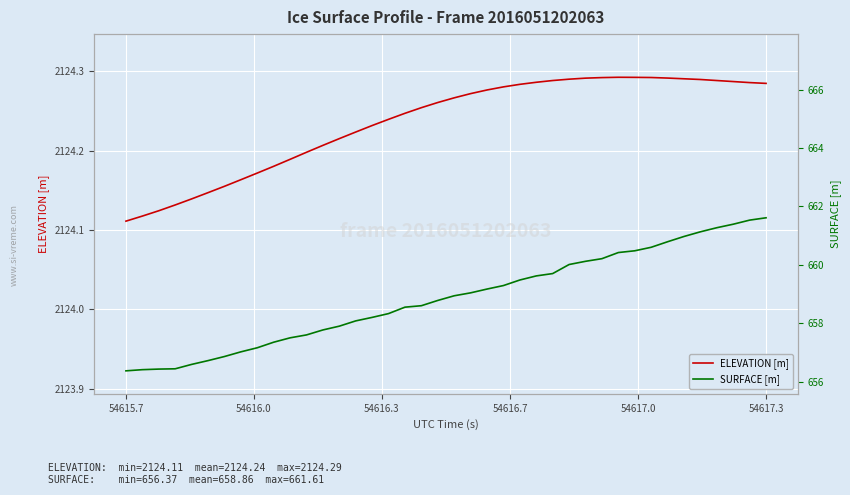

Count the ELEVATION [m] values in the range 2124 to 2125.

40